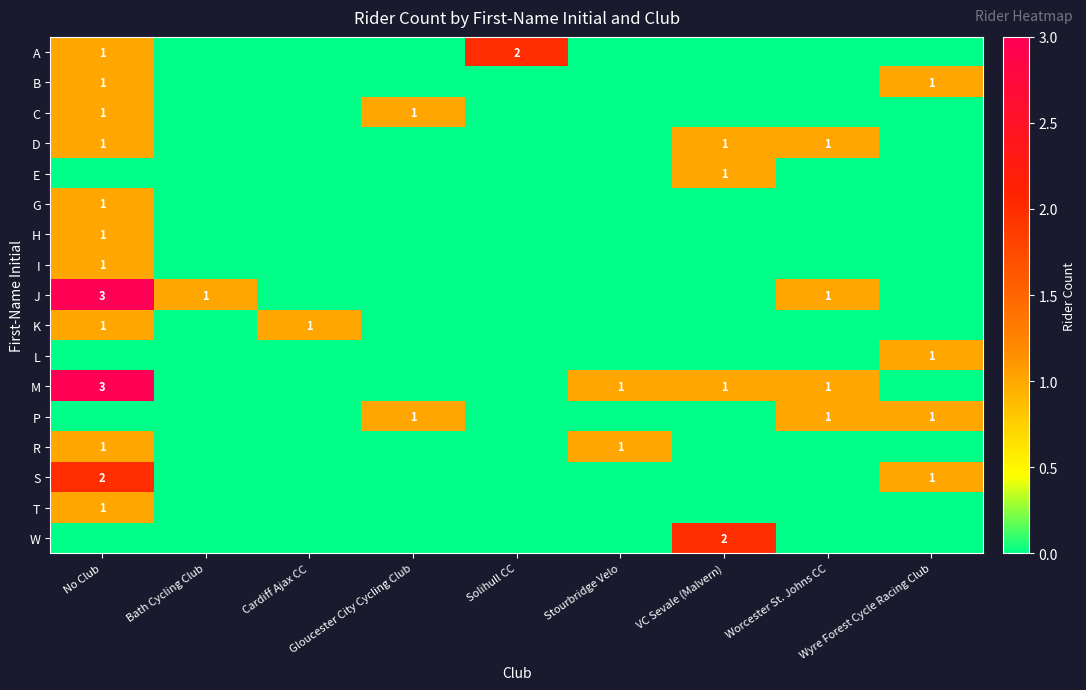

The K series shows 1 at No Club. True or false?

True